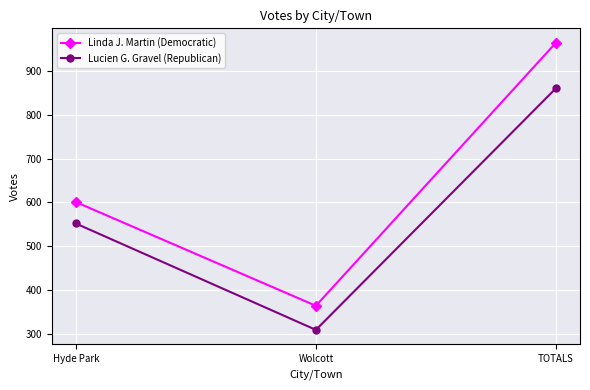

Count the Lucien G. Gravel (Republican) values in the range 309 to 861.

3